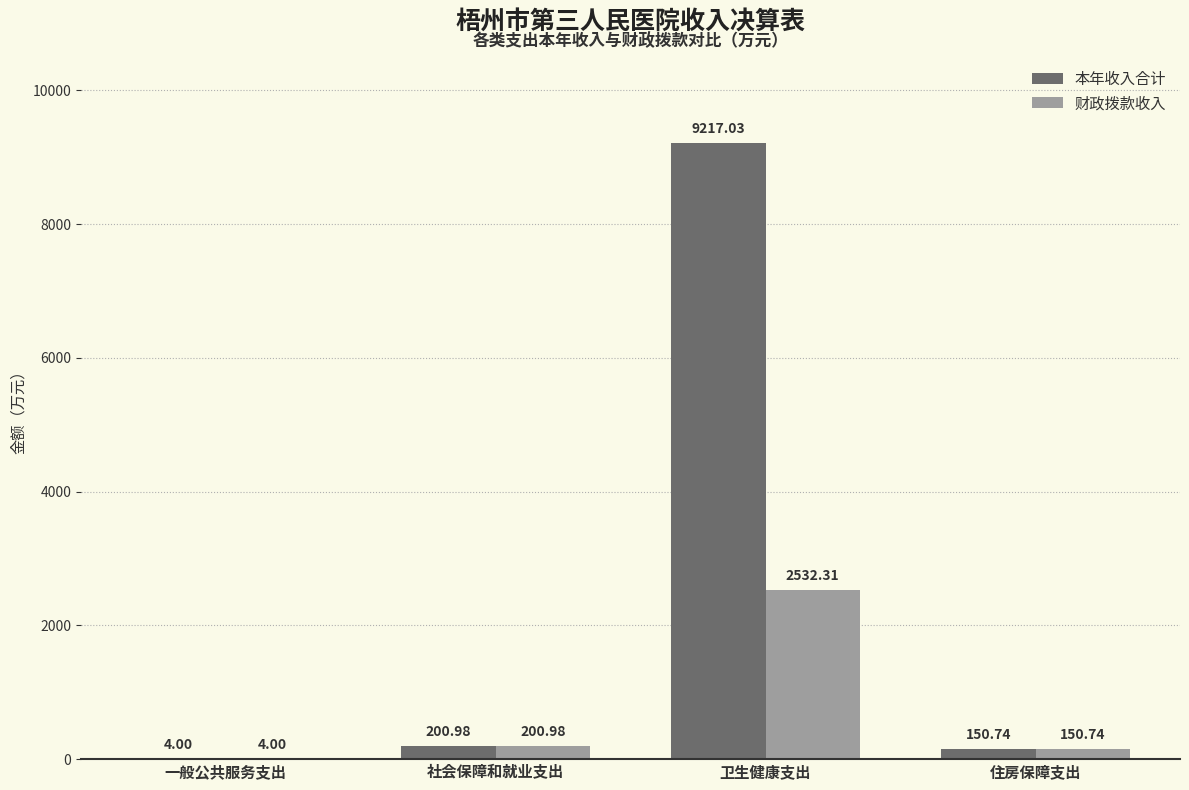

Which series has the widest spread of values?

本年收入合计